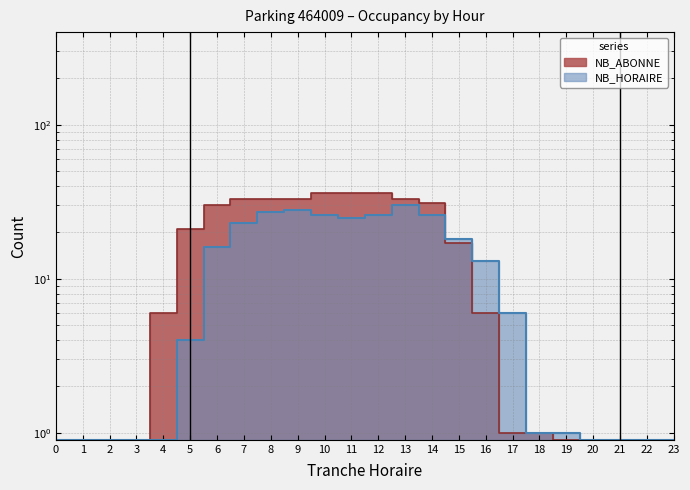

List the labels in order of NB_ABONNE value, largest first.

10, 11, 12, 7, 8, 9, 13, 14, 6, 5, 15, 4, 16, 17, 18, 0, 1, 2, 3, 19, 20, 21, 22, 23